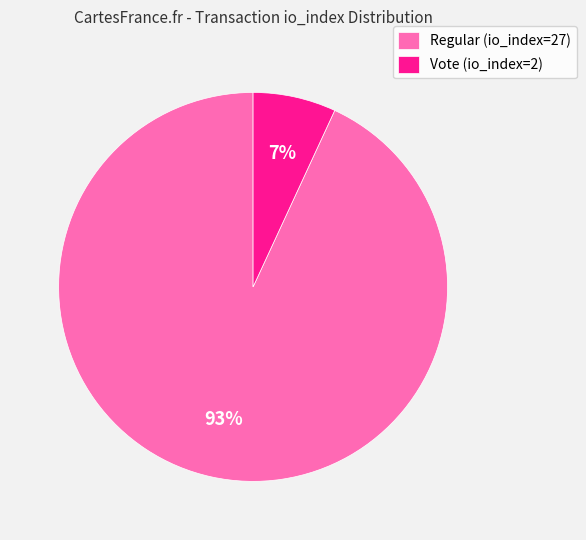

How many segments does this pie chart have?

2